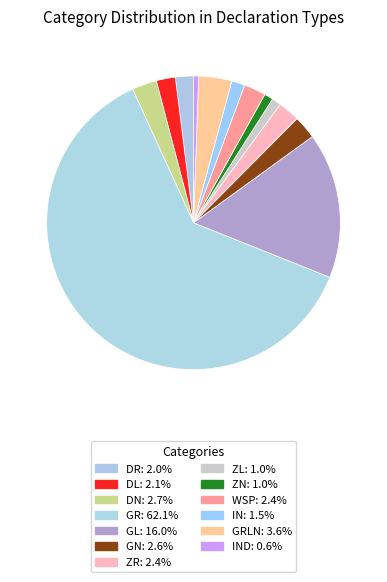

How many segments does this pie chart have?

13